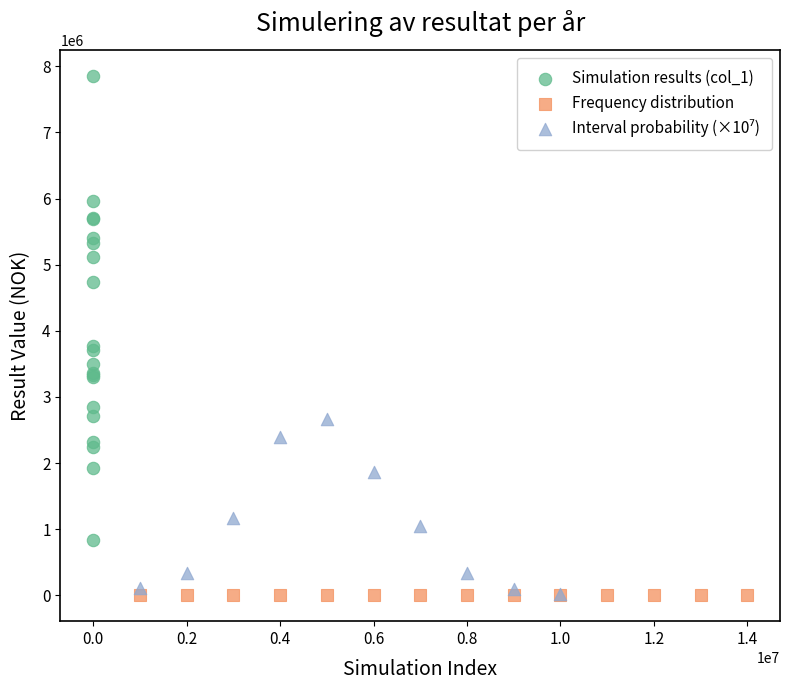

Which series reaches the maximum Y coordinate?

Simulation results (col_1)